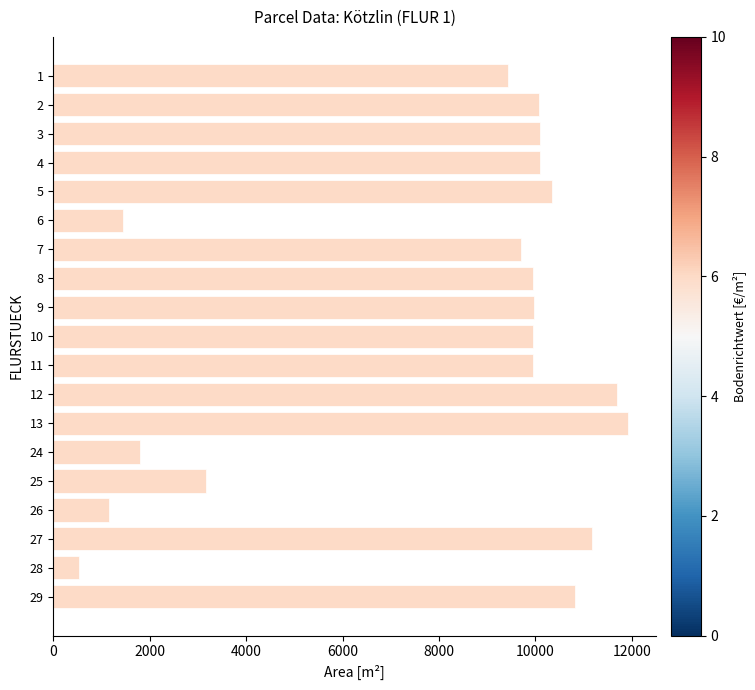

How many data points are less than 9956?

8